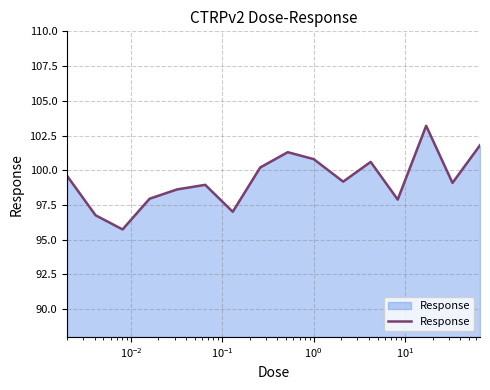

What is the greatest value displayed?

103.2